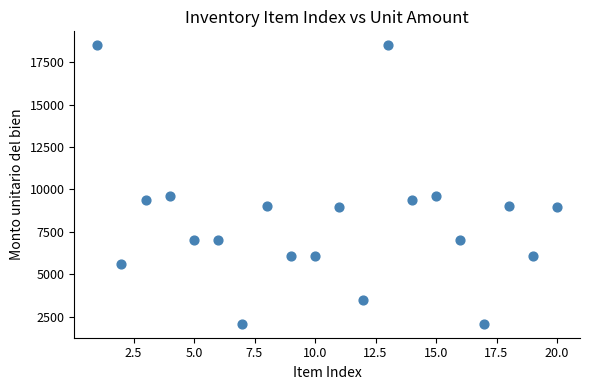

What is the range of X values (max minus min)?

19.0